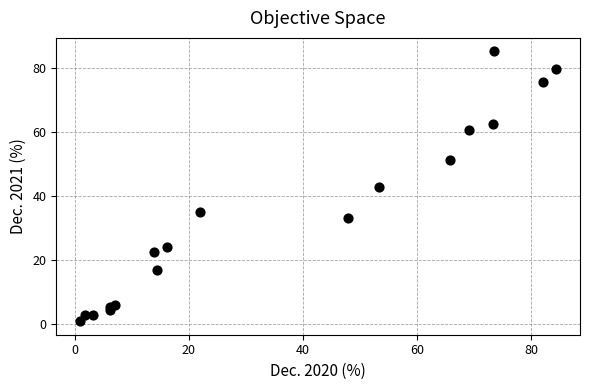

What is the range of X values (max minus min)?

83.4